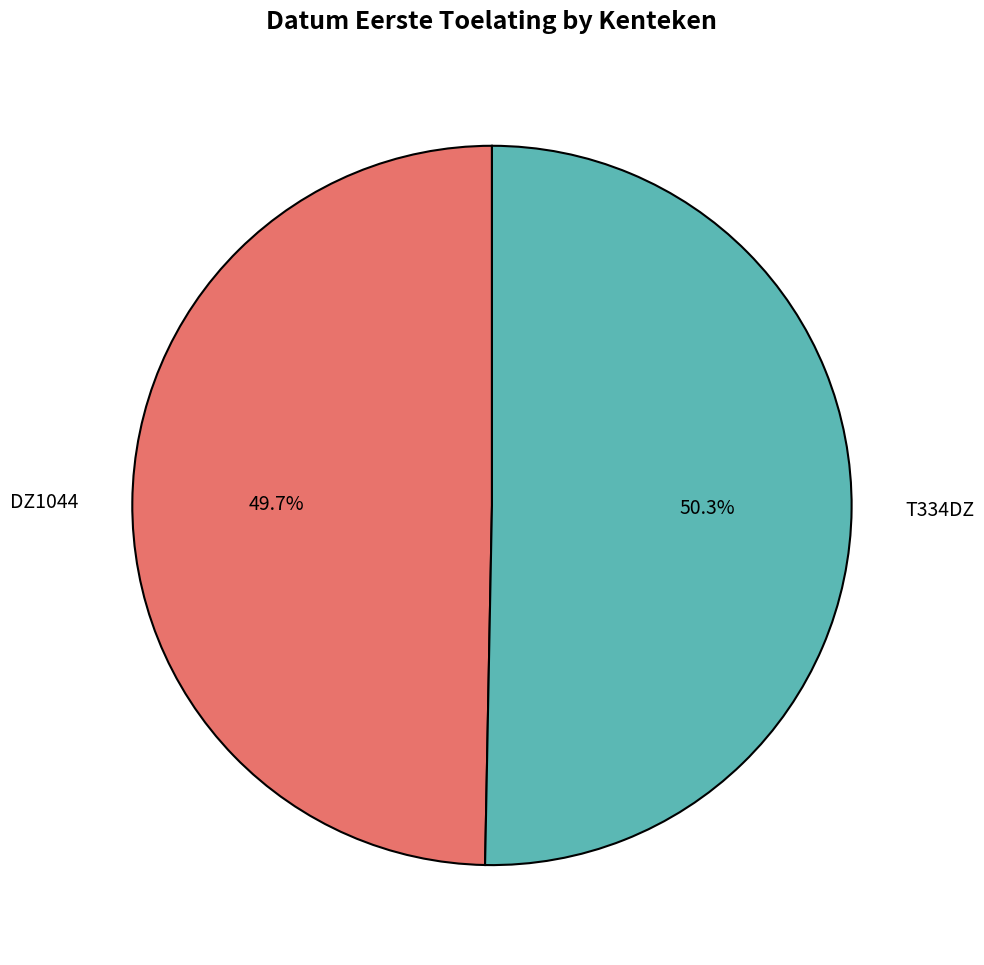

Is there any slice that represents more than half of the pie?

Yes